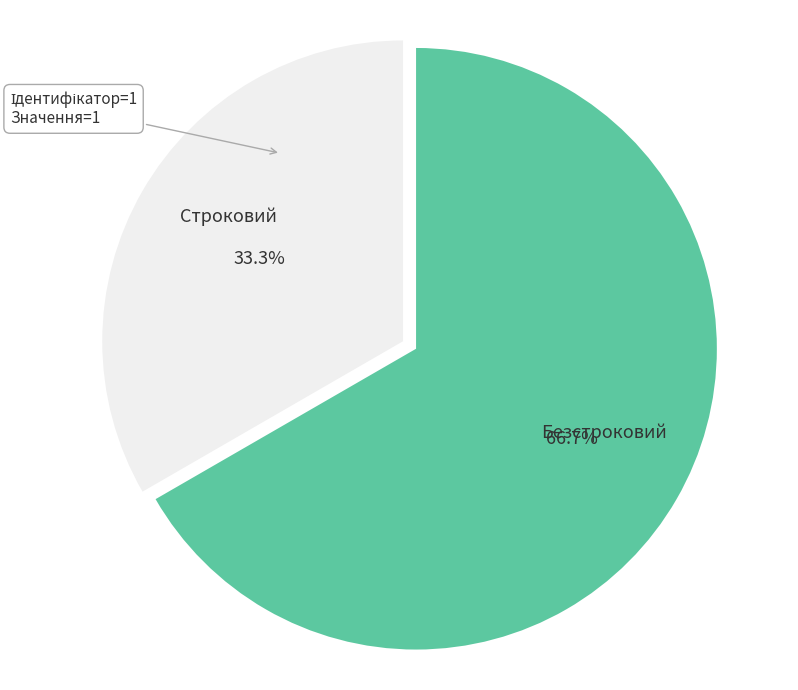

What is the ratio of the value at Строковий to the value at Безстроковий?

0.5